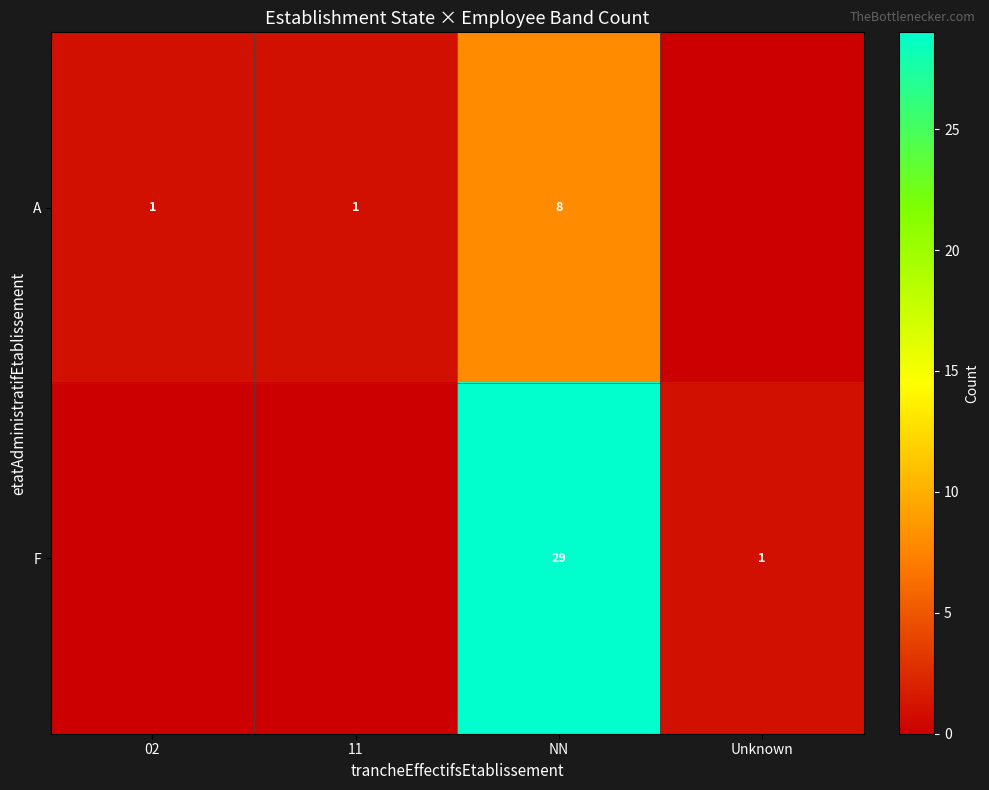

What is the total value across all series at NN?

37